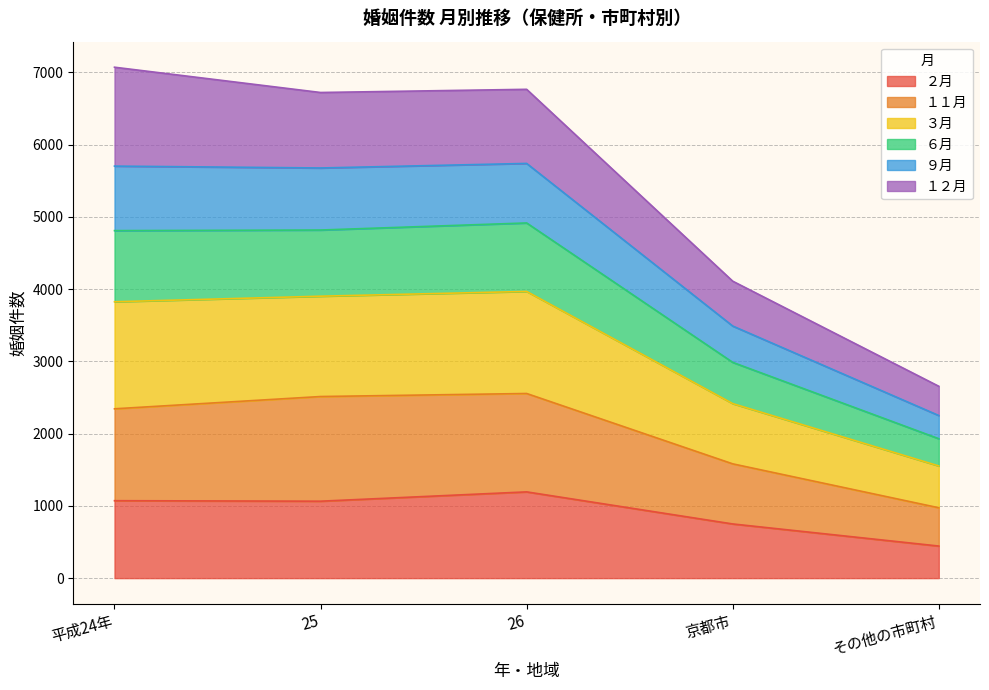

What is the label of the 1st point from the right?

その他の市町村